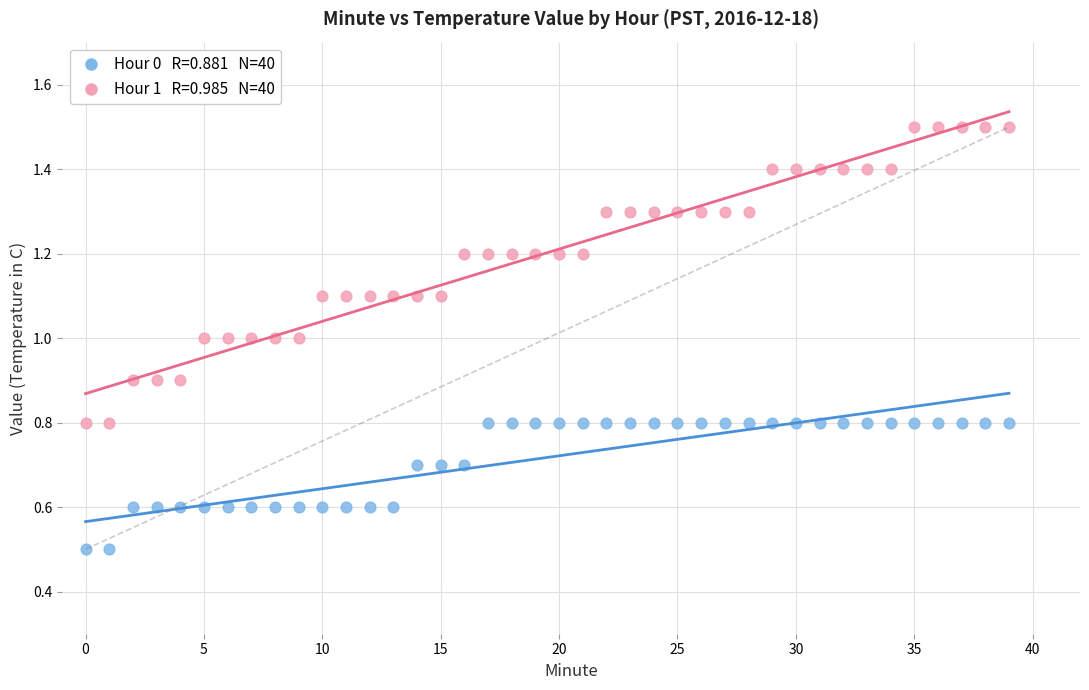

Across all data points, what is the range of Y values (max minus min)?

1.0